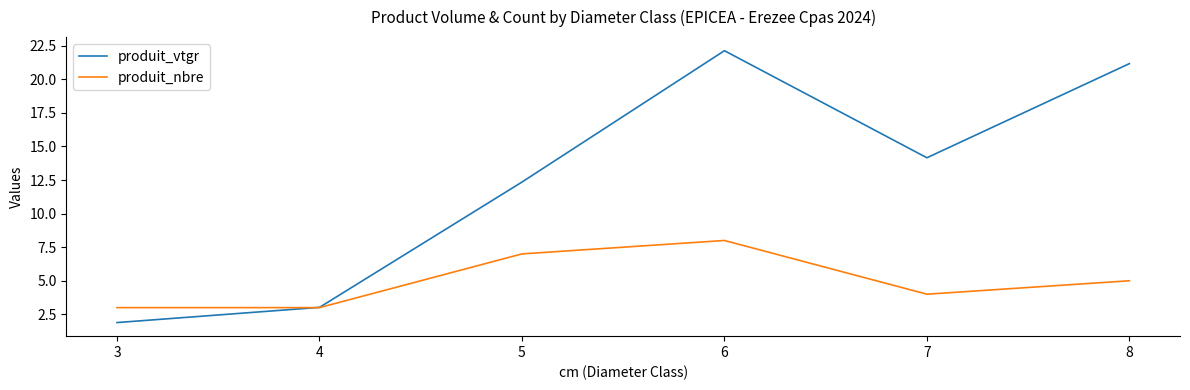

Where is the first local maximum for produit_vtgr?

6